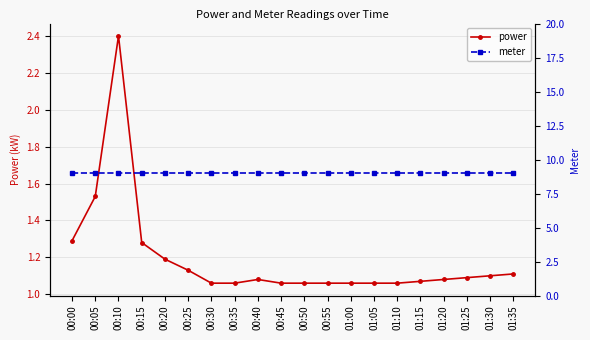

True or false: meter has a value of 9.0 at 00:15.

True